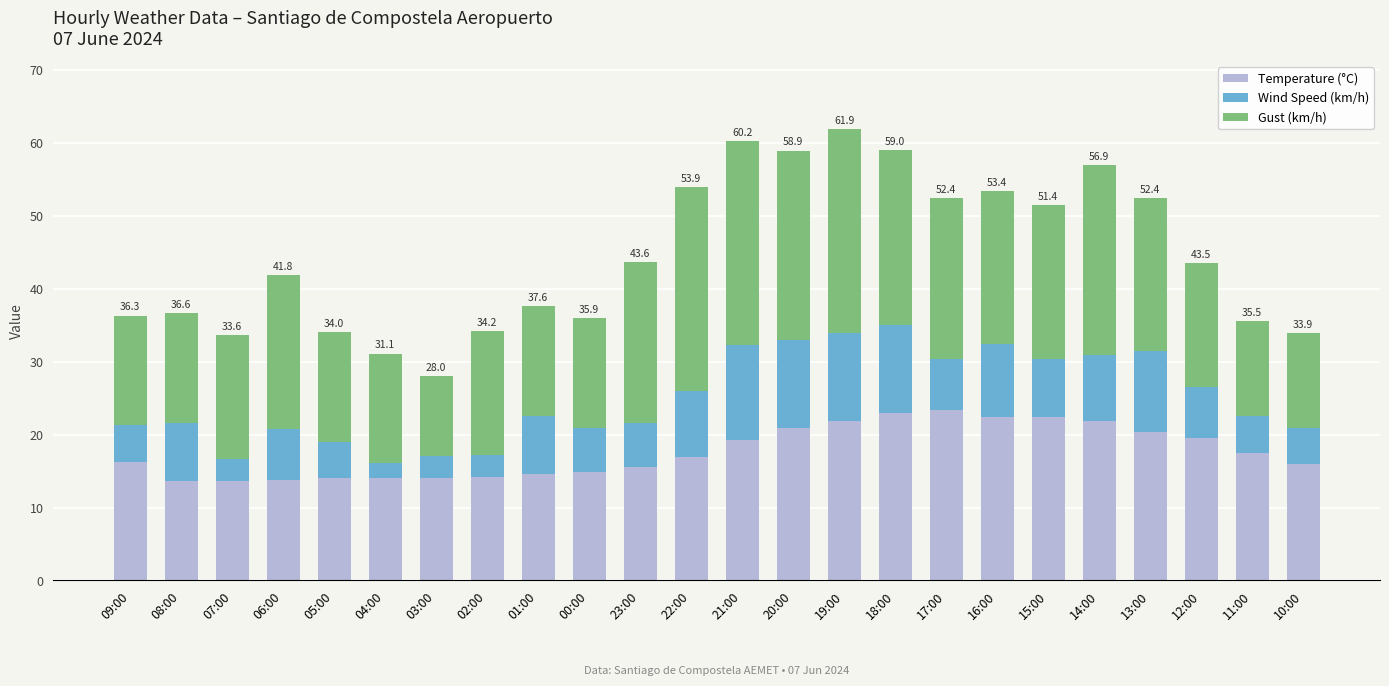

What is the total value across all series at 02:00?

34.2